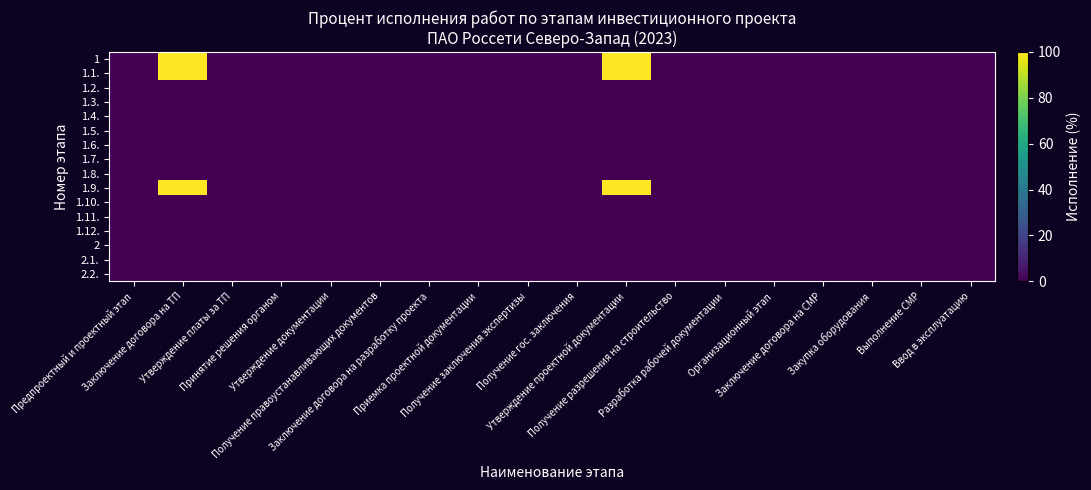

Reading left to right, transcribe all the data shown in this chart.

1: Предпроектный и проектный этап=-0.0	Заключение договора на ТП=100.0	Утверждение платы за ТП=0.0	Принятие решения органом=0.0	Утверждение документации=-0.0	Получение правоустанавливающих документов=-0.0	Заключение договора на разработку проекта=-0.0	Приемка проектной документации=0.0	Получение заключения экспертизы=0.0	Получение гос. заключения=0.0	Утверждение проектной документации=100.0	Получение разрешения на строительство=0.0	Разработка рабочей документации=0.0	Организационный этап=-0.0	Заключение договора на СМР=-0.0	Закупка оборудования=-0.0	Выполнение СМР=-0.0	Ввод в эксплуатацию=0.0
1.1.: Предпроектный и проектный этап=-0.0	Заключение договора на ТП=100.0	Утверждение платы за ТП=0.0	Принятие решения органом=-0.0	Утверждение документации=-0.0	Получение правоустанавливающих документов=-0.0	Заключение договора на разработку проекта=-0.0	Приемка проектной документации=0.0	Получение заключения экспертизы=-0.0	Получение гос. заключения=0.0	Утверждение проектной документации=100.0	Получение разрешения на строительство=-0.0	Разработка рабочей документации=0.0	Организационный этап=-0.0	Заключение договора на СМР=-0.0	Закупка оборудования=0.0	Выполнение СМР=0.0	Ввод в эксплуатацию=0.0
1.2.: Предпроектный и проектный этап=-0.0	Заключение договора на ТП=-0.0	Утверждение платы за ТП=0.0	Принятие решения органом=-0.0	Утверждение документации=-0.0	Получение правоустанавливающих документов=-0.0	Заключение договора на разработку проекта=-0.0	Приемка проектной документации=0.0	Получение заключения экспертизы=-0.0	Получение гос. заключения=0.0	Утверждение проектной документации=-0.0	Получение разрешения на строительство=0.0	Разработка рабочей документации=0.0	Организационный этап=-0.0	Заключение договора на СМР=0.0	Закупка оборудования=0.0	Выполнение СМР=0.0	Ввод в эксплуатацию=0.0
1.3.: Предпроектный и проектный этап=0.0	Заключение договора на ТП=0.0	Утверждение платы за ТП=-0.0	Принятие решения органом=-0.0	Утверждение документации=-0.0	Получение правоустанавливающих документов=-0.0	Заключение договора на разработку проекта=-0.0	Приемка проектной документации=-0.0	Получение заключения экспертизы=0.0	Получение гос. заключения=-0.0	Утверждение проектной документации=-0.0	Получение разрешения на строительство=0.0	Разработка рабочей документации=-0.0	Организационный этап=0.0	Заключение договора на СМР=-0.0	Закупка оборудования=0.0	Выполнение СМР=0.0	Ввод в эксплуатацию=-0.0
1.4.: Предпроектный и проектный этап=-0.0	Заключение договора на ТП=0.0	Утверждение платы за ТП=0.0	Принятие решения органом=0.0	Утверждение документации=0.0	Получение правоустанавливающих документов=-0.0	Заключение договора на разработку проекта=-0.0	Приемка проектной документации=-0.0	Получение заключения экспертизы=0.0	Получение гос. заключения=0.0	Утверждение проектной документации=-0.0	Получение разрешения на строительство=-0.0	Разработка рабочей документации=-0.0	Организационный этап=-0.0	Заключение договора на СМР=0.0	Закупка оборудования=0.0	Выполнение СМР=0.0	Ввод в эксплуатацию=-0.0
1.5.: Предпроектный и проектный этап=-0.0	Заключение договора на ТП=0.0	Утверждение платы за ТП=0.0	Принятие решения органом=0.0	Утверждение документации=0.0	Получение правоустанавливающих документов=-0.0	Заключение договора на разработку проекта=0.0	Приемка проектной документации=-0.0	Получение заключения экспертизы=-0.0	Получение гос. заключения=-0.0	Утверждение проектной документации=-0.0	Получение разрешения на строительство=0.0	Разработка рабочей документации=-0.0	Организационный этап=0.0	Заключение договора на СМР=0.0	Закупка оборудования=-0.0	Выполнение СМР=-0.0	Ввод в эксплуатацию=0.0
1.6.: Предпроектный и проектный этап=-0.0	Заключение договора на ТП=-0.0	Утверждение платы за ТП=-0.0	Принятие решения органом=-0.0	Утверждение документации=0.0	Получение правоустанавливающих документов=0.0	Заключение договора на разработку проекта=0.0	Приемка проектной документации=0.0	Получение заключения экспертизы=0.0	Получение гос. заключения=-0.0	Утверждение проектной документации=0.0	Получение разрешения на строительство=0.0	Разработка рабочей документации=0.0	Организационный этап=0.0	Заключение договора на СМР=-0.0	Закупка оборудования=-0.0	Выполнение СМР=-0.0	Ввод в эксплуатацию=-0.0
1.7.: Предпроектный и проектный этап=0.0	Заключение договора на ТП=0.0	Утверждение платы за ТП=-0.0	Принятие решения органом=0.0	Утверждение документации=-0.0	Получение правоустанавливающих документов=-0.0	Заключение договора на разработку проекта=-0.0	Приемка проектной документации=-0.0	Получение заключения экспертизы=0.0	Получение гос. заключения=-0.0	Утверждение проектной документации=0.0	Получение разрешения на строительство=0.0	Разработка рабочей документации=-0.0	Организационный этап=0.0	Заключение договора на СМР=0.0	Закупка оборудования=-0.0	Выполнение СМР=-0.0	Ввод в эксплуатацию=-0.0
1.8.: Предпроектный и проектный этап=-0.0	Заключение договора на ТП=-0.0	Утверждение платы за ТП=0.0	Принятие решения органом=0.0	Утверждение документации=-0.0	Получение правоустанавливающих документов=-0.0	Заключение договора на разработку проекта=0.0	Приемка проектной документации=-0.0	Получение заключения экспертизы=-0.0	Получение гос. заключения=-0.0	Утверждение проектной документации=0.0	Получение разрешения на строительство=-0.0	Разработка рабочей документации=0.0	Организационный этап=0.0	Заключение договора на СМР=-0.0	Закупка оборудования=0.0	Выполнение СМР=-0.0	Ввод в эксплуатацию=0.0
1.9.: Предпроектный и проектный этап=0.0	Заключение договора на ТП=100.0	Утверждение платы за ТП=-0.0	Принятие решения органом=0.0	Утверждение документации=-0.0	Получение правоустанавливающих документов=-0.0	Заключение договора на разработку проекта=-0.0	Приемка проектной документации=0.0	Получение заключения экспертизы=0.0	Получение гос. заключения=-0.0	Утверждение проектной документации=100.0	Получение разрешения на строительство=-0.0	Разработка рабочей документации=0.0	Организационный этап=-0.0	Заключение договора на СМР=0.0	Закупка оборудования=-0.0	Выполнение СМР=0.0	Ввод в эксплуатацию=-0.0
1.10.: Предпроектный и проектный этап=-0.0	Заключение договора на ТП=-0.0	Утверждение платы за ТП=0.0	Принятие решения органом=0.0	Утверждение документации=-0.0	Получение правоустанавливающих документов=0.0	Заключение договора на разработку проекта=0.0	Приемка проектной документации=0.0	Получение заключения экспертизы=0.0	Получение гос. заключения=-0.0	Утверждение проектной документации=-0.0	Получение разрешения на строительство=0.0	Разработка рабочей документации=0.0	Организационный этап=0.0	Заключение договора на СМР=-0.0	Закупка оборудования=-0.0	Выполнение СМР=0.0	Ввод в эксплуатацию=0.0
1.11.: Предпроектный и проектный этап=0.0	Заключение договора на ТП=0.0	Утверждение платы за ТП=0.0	Принятие решения органом=-0.0	Утверждение документации=-0.0	Получение правоустанавливающих документов=0.0	Заключение договора на разработку проекта=0.0	Приемка проектной документации=-0.0	Получение заключения экспертизы=-0.0	Получение гос. заключения=0.0	Утверждение проектной документации=-0.0	Получение разрешения на строительство=-0.0	Разработка рабочей документации=0.0	Организационный этап=0.0	Заключение договора на СМР=0.0	Закупка оборудования=-0.0	Выполнение СМР=0.0	Ввод в эксплуатацию=-0.0
1.12.: Предпроектный и проектный этап=-0.0	Заключение договора на ТП=0.0	Утверждение платы за ТП=0.0	Принятие решения органом=0.0	Утверждение документации=0.0	Получение правоустанавливающих документов=0.0	Заключение договора на разработку проекта=-0.0	Приемка проектной документации=-0.0	Получение заключения экспертизы=-0.0	Получение гос. заключения=-0.0	Утверждение проектной документации=0.0	Получение разрешения на строительство=-0.0	Разработка рабочей документации=0.0	Организационный этап=0.0	Заключение договора на СМР=0.0	Закупка оборудования=0.0	Выполнение СМР=0.0	Ввод в эксплуатацию=-0.0
2: Предпроектный и проектный этап=-0.0	Заключение договора на ТП=0.0	Утверждение платы за ТП=-0.0	Принятие решения органом=-0.0	Утверждение документации=0.0	Получение правоустанавливающих документов=-0.0	Заключение договора на разработку проекта=0.0	Приемка проектной документации=0.0	Получение заключения экспертизы=0.0	Получение гос. заключения=-0.0	Утверждение проектной документации=-0.0	Получение разрешения на строительство=0.0	Разработка рабочей документации=-0.0	Организационный этап=0.0	Заключение договора на СМР=0.0	Закупка оборудования=0.0	Выполнение СМР=-0.0	Ввод в эксплуатацию=-0.0
2.1.: Предпроектный и проектный этап=0.0	Заключение договора на ТП=-0.0	Утверждение платы за ТП=-0.0	Принятие решения органом=0.0	Утверждение документации=0.0	Получение правоустанавливающих документов=0.0	Заключение договора на разработку проекта=0.0	Приемка проектной документации=-0.0	Получение заключения экспертизы=0.0	Получение гос. заключения=0.0	Утверждение проектной документации=-0.0	Получение разрешения на строительство=0.0	Разработка рабочей документации=0.0	Организационный этап=0.0	Заключение договора на СМР=0.0	Закупка оборудования=0.0	Выполнение СМР=-0.0	Ввод в эксплуатацию=-0.0
2.2.: Предпроектный и проектный этап=0.0	Заключение договора на ТП=0.0	Утверждение платы за ТП=0.0	Принятие решения органом=0.0	Утверждение документации=0.0	Получение правоустанавливающих документов=0.0	Заключение договора на разработку проекта=0.0	Приемка проектной документации=0.0	Получение заключения экспертизы=0.0	Получение гос. заключения=0.0	Утверждение проектной документации=0.0	Получение разрешения на строительство=-0.0	Разработка рабочей документации=-0.0	Организационный этап=-0.0	Заключение договора на СМР=0.0	Закупка оборудования=-0.0	Выполнение СМР=-0.0	Ввод в эксплуатацию=0.0